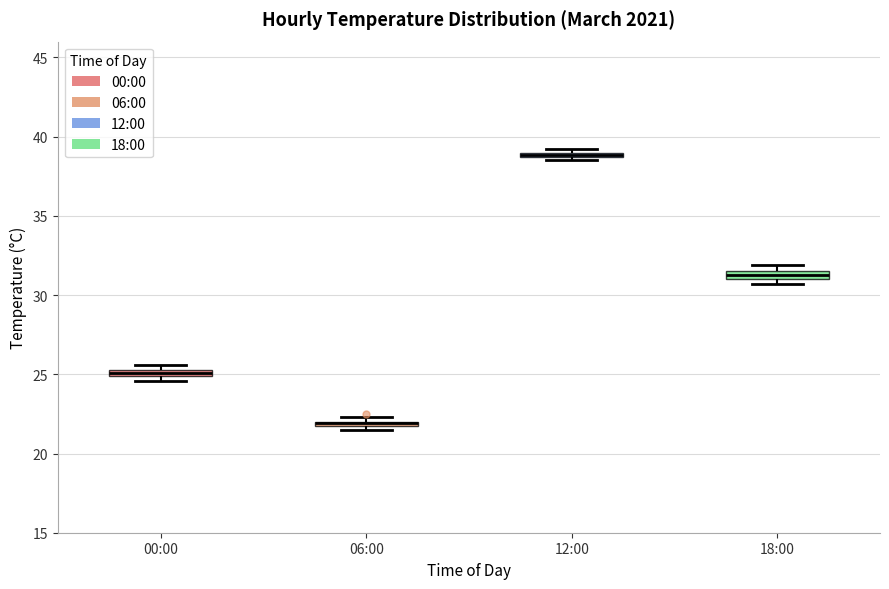

Where is the upper edge of the box for 18:00 on the y-axis? The values are not printed on the chart, so give them approximately, as read against the axis.

31.5